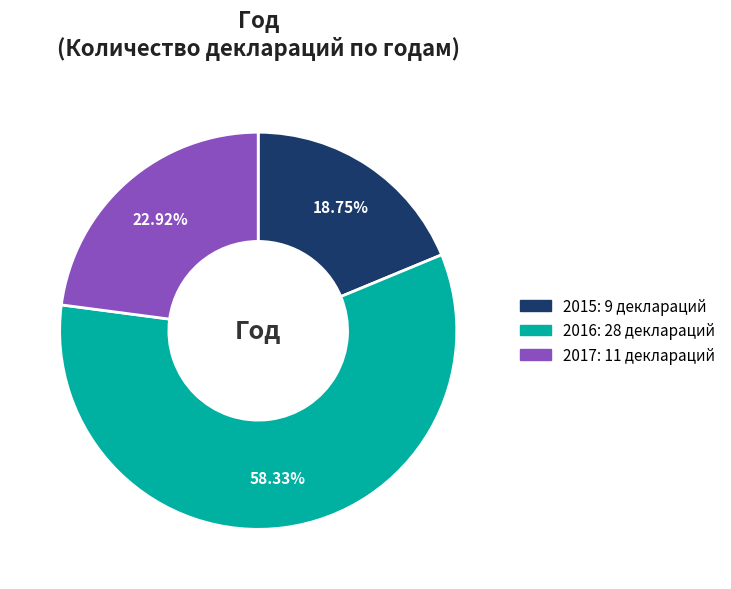

Combined, what portion of the pie is 2015 and 2016?

77.1%